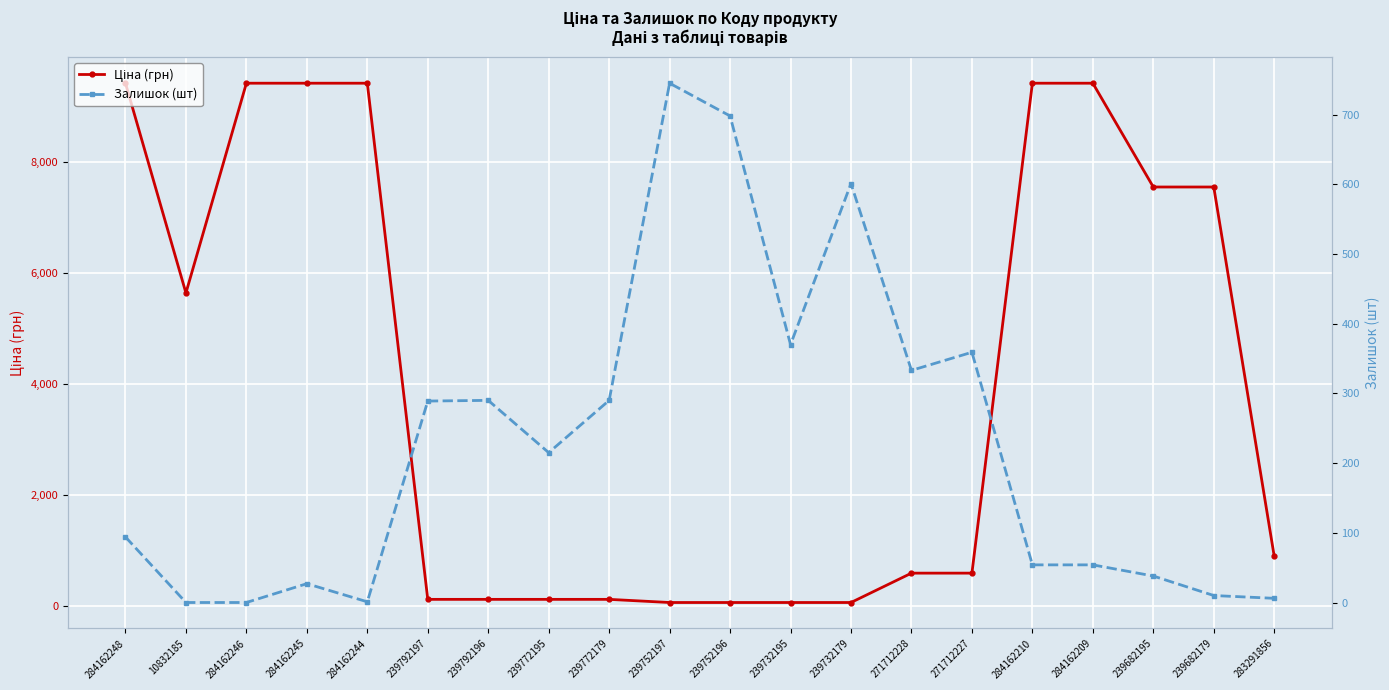

True or false: Залишок (шт) has more than 2 interior local peaks.

True